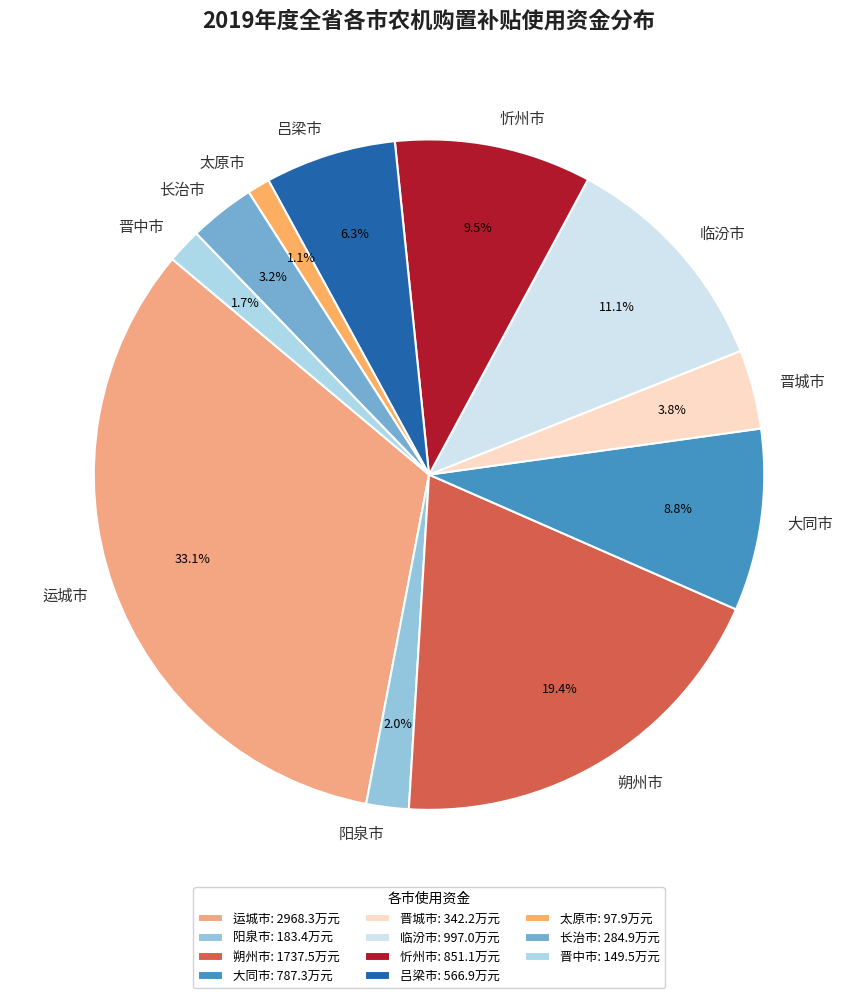

How many slices are in this pie chart?

11